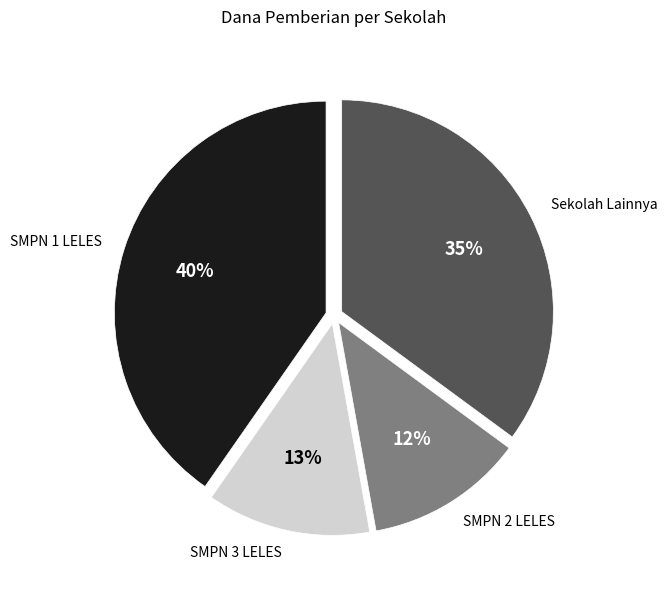

To the nearest percent, what is the average slice percentage?

25%